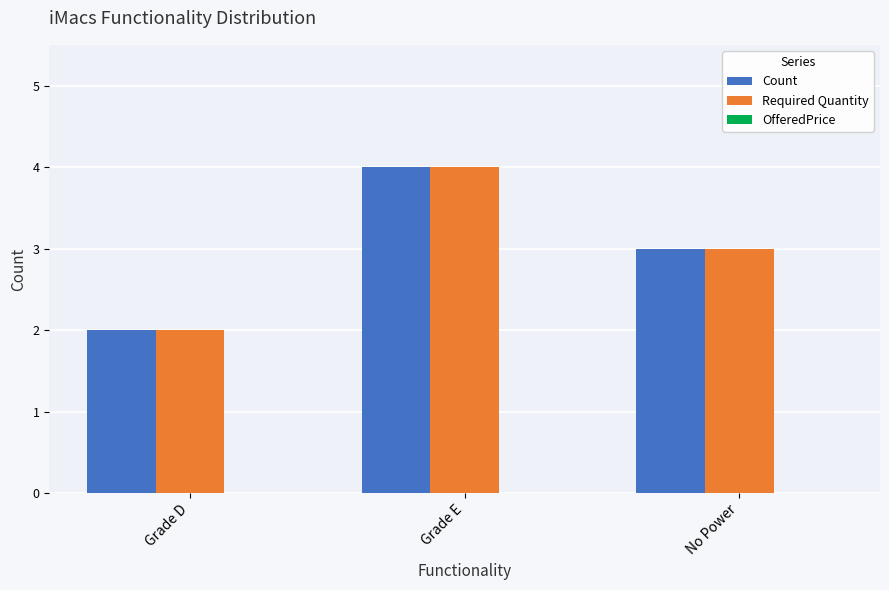

Is it true that Count equals 4 at Grade E?

True